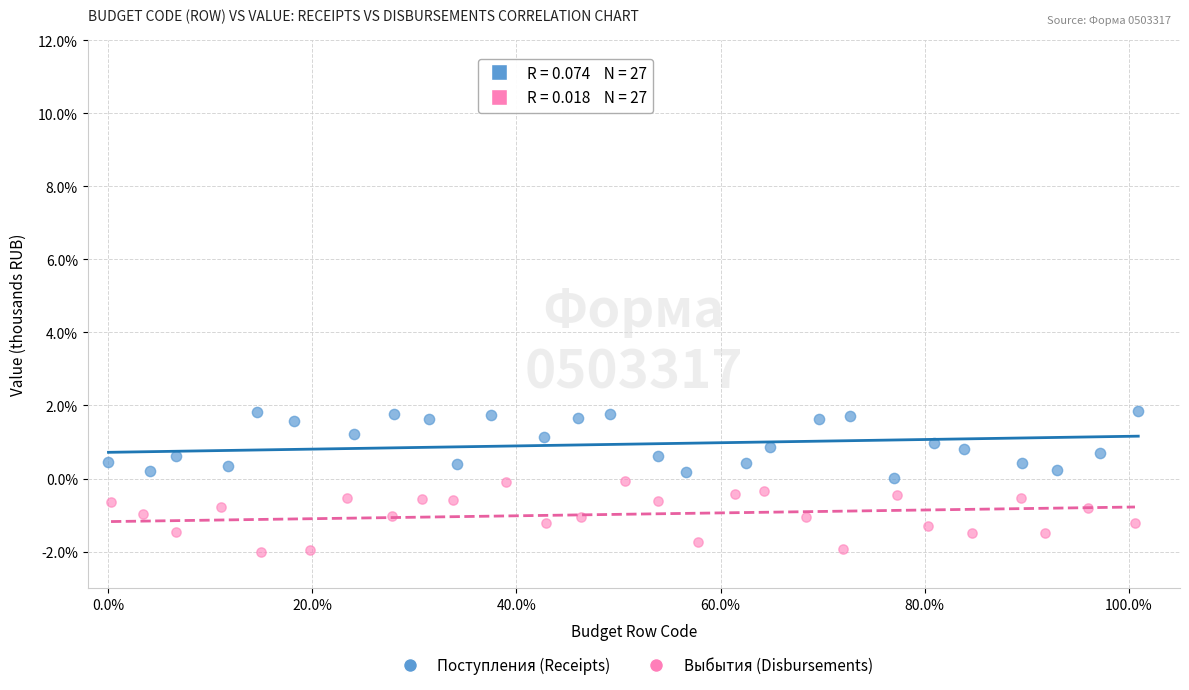

Which series reaches the maximum Y coordinate?

Поступления (Receipts)